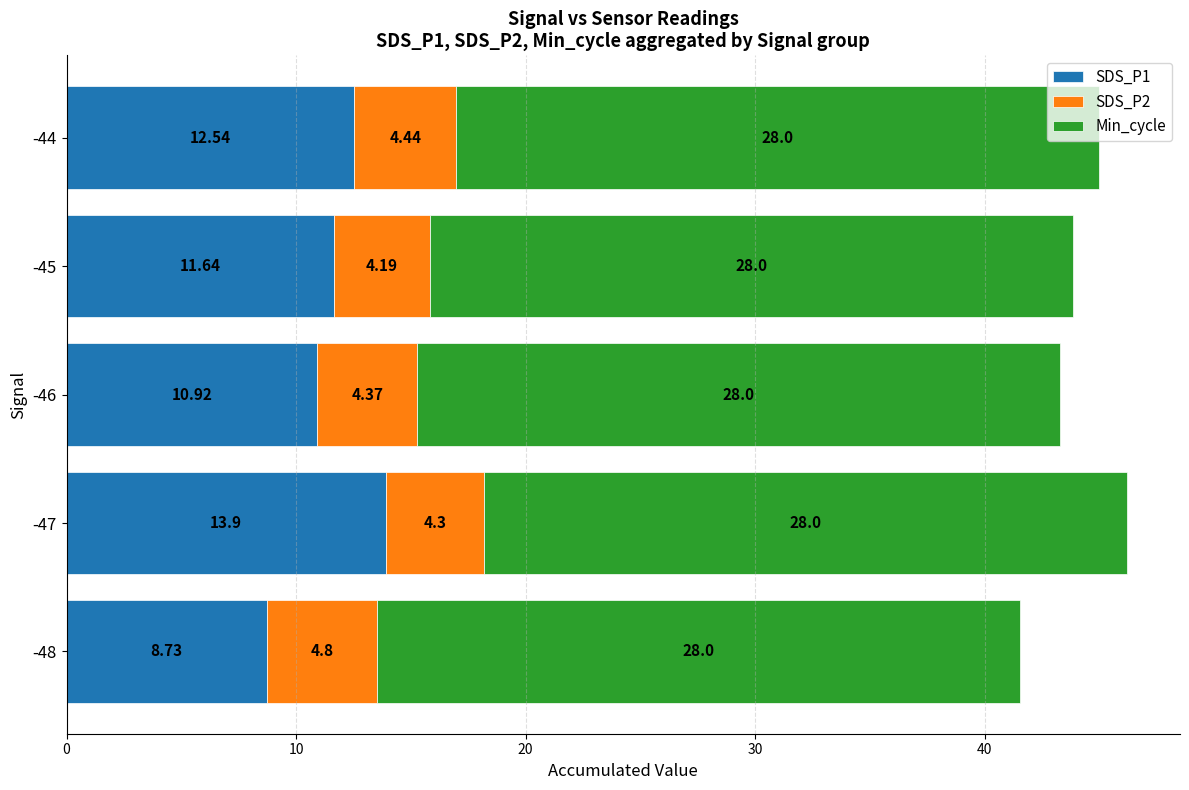

What is the average value of the SDS_P1 series?

11.5